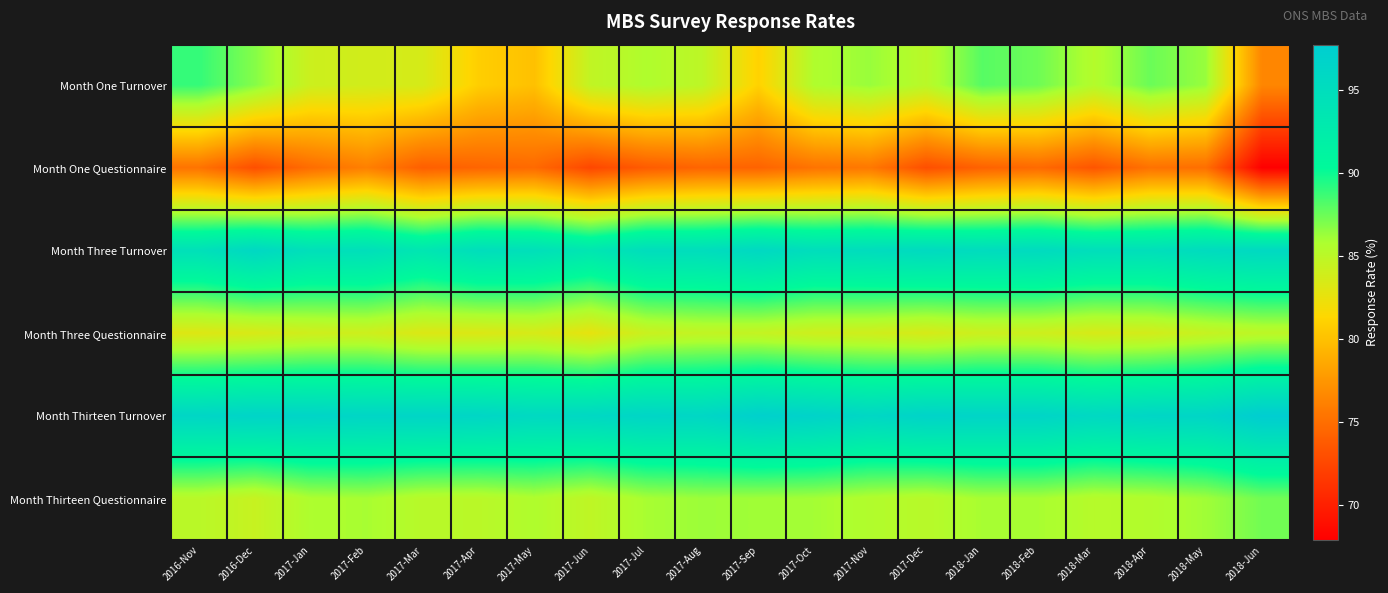

At 2018-Jun, list the series in order from largest to smallest.

Month Thirteen Turnover, Month Three Turnover, Month Thirteen Questionnaire, Month Three Questionnaire, Month One Turnover, Month One Questionnaire